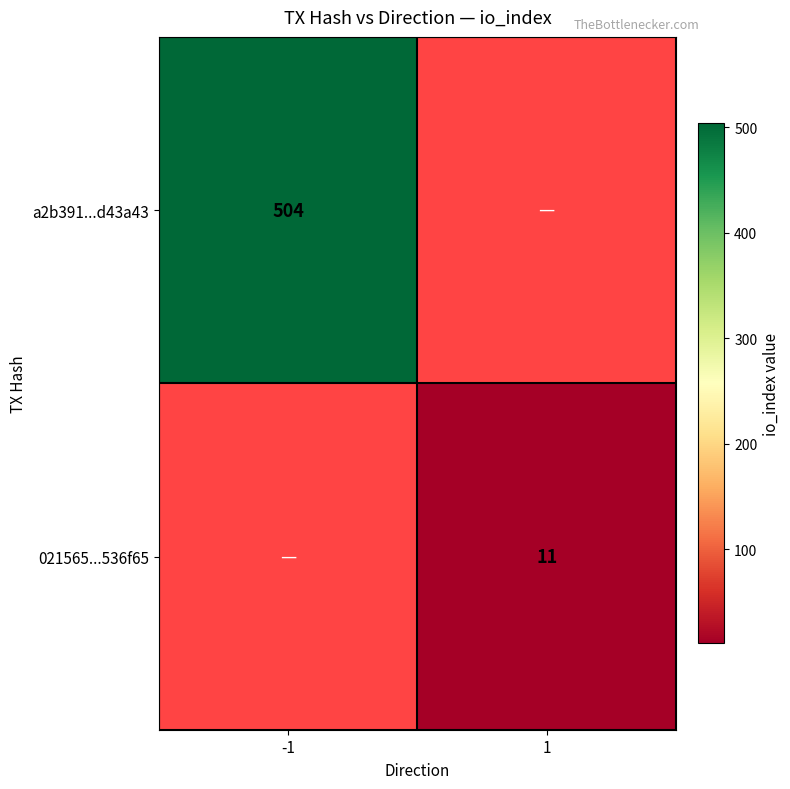

Which has a higher value, 1 or -1?

-1